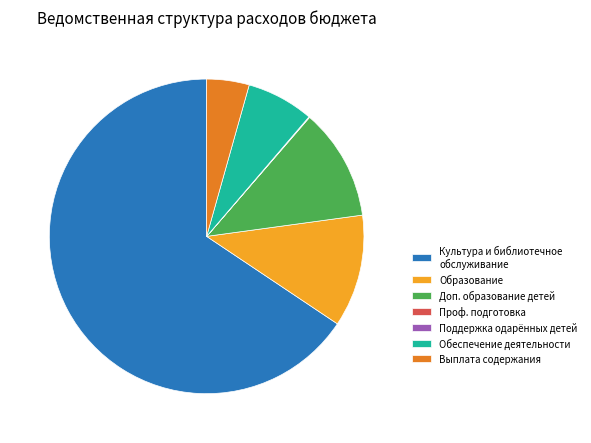

Is it true that Выплата содержания is 4% of the pie?

True